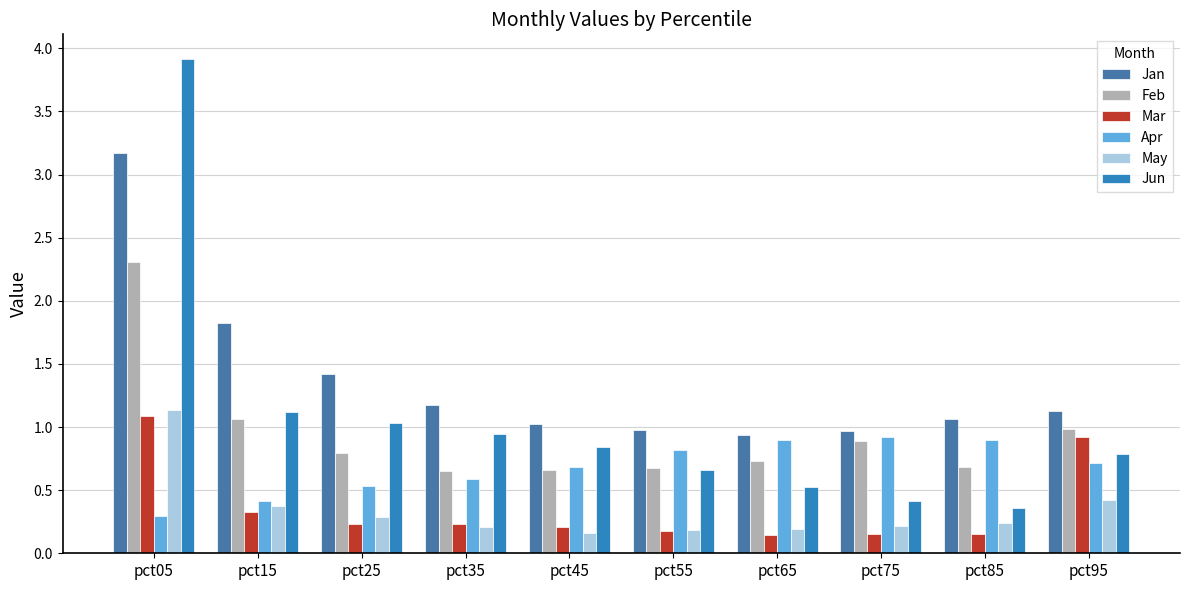

Is the value of Mar at pct35 greater than the value of Jan at pct55?

No